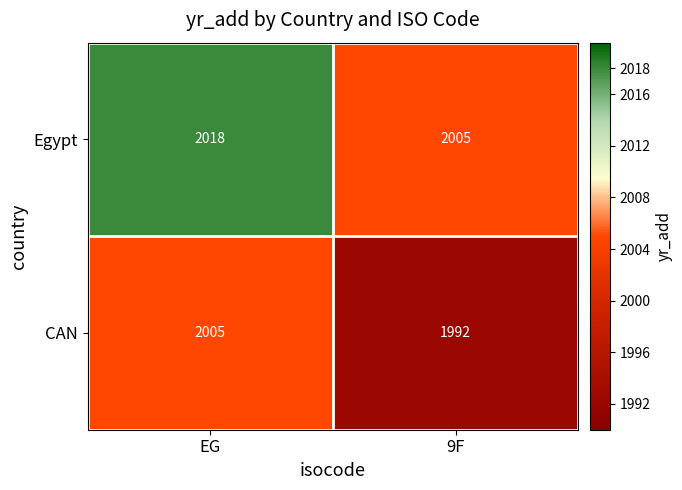

At which category does the chart reach its peak across all series?

EG